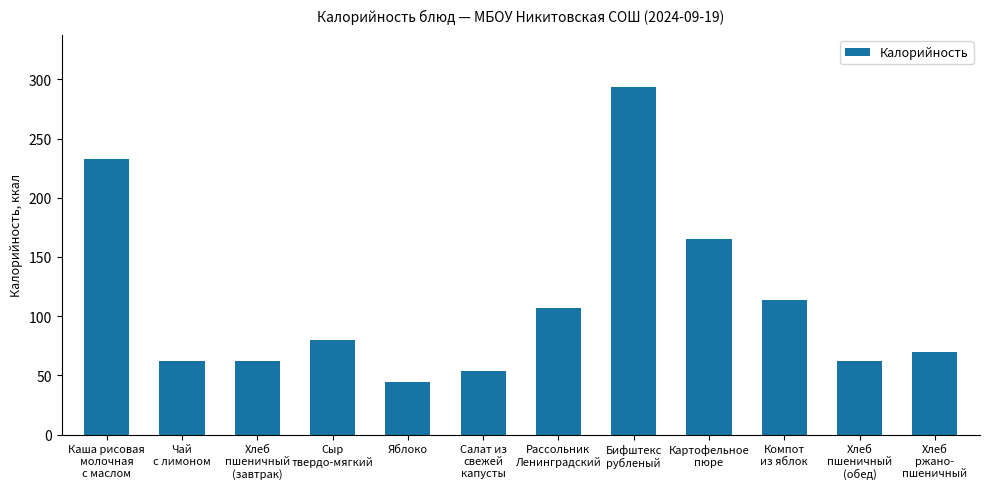

What is the difference between the maximum and minimum values?

249.0